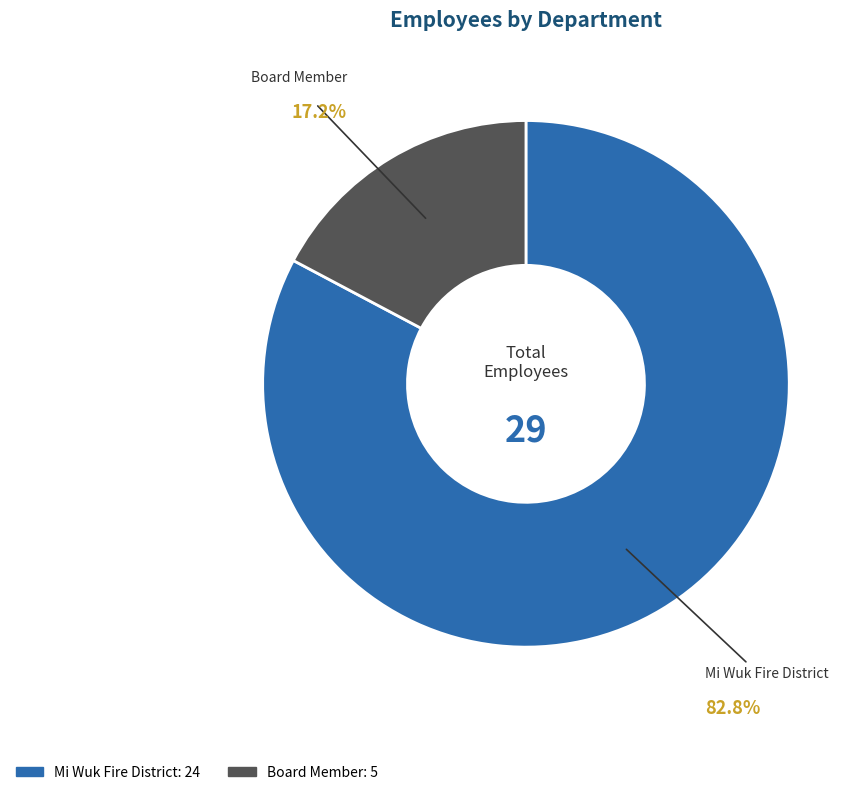

To the nearest percent, what portion does Mi Wuk Fire District represent?

83%